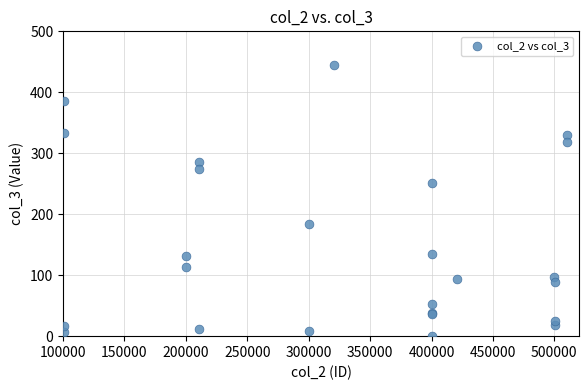

What Y value in the scatter plot is closest to 222?

251